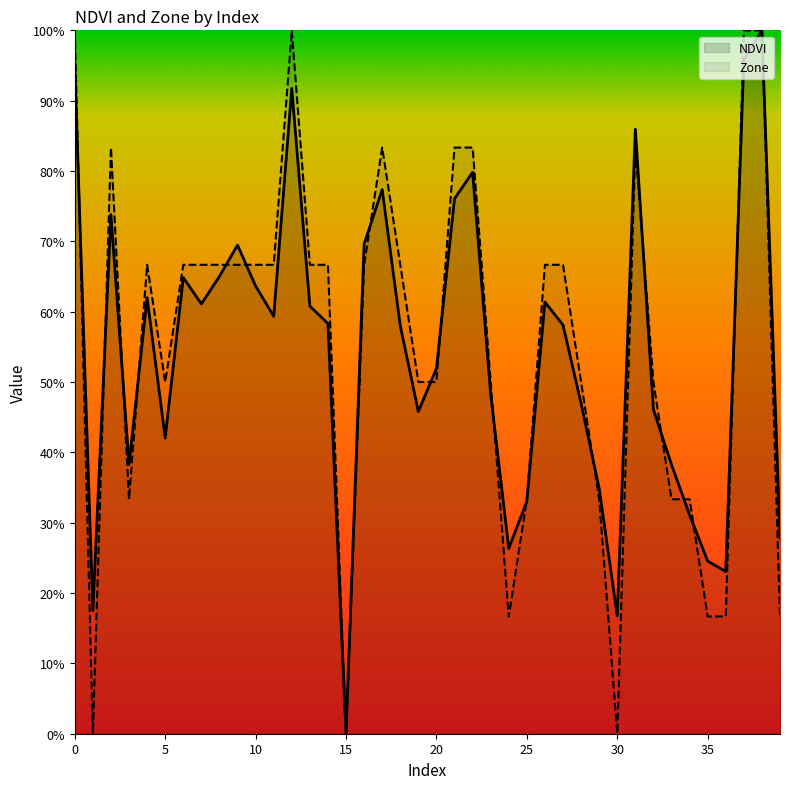

What is the difference between the maximum and minimum values in the Zone line series?

1.0